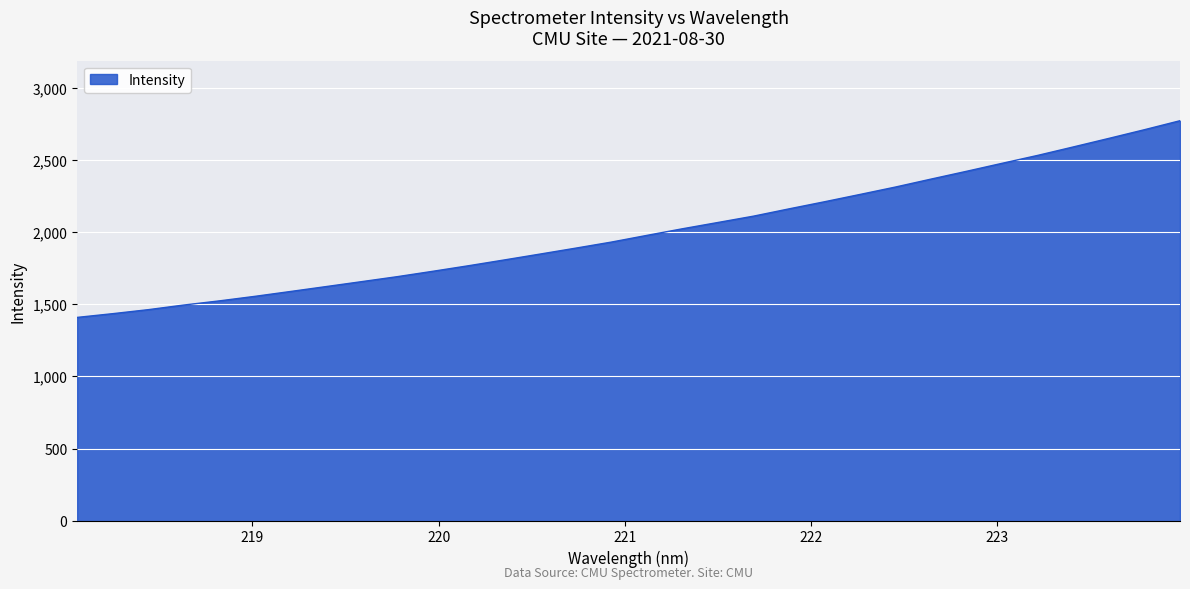

What is the maximum value shown in the chart?

2771.4